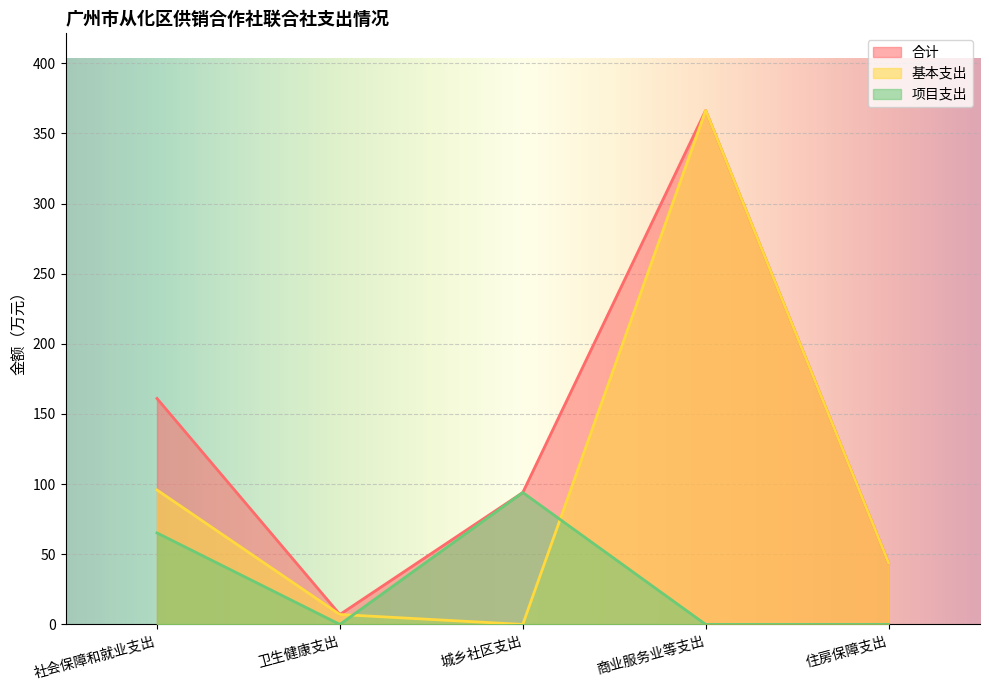

Is the value of 项目支出 at 社会保障和就业支出 greater than the value of 基本支出 at 城乡社区支出?

Yes